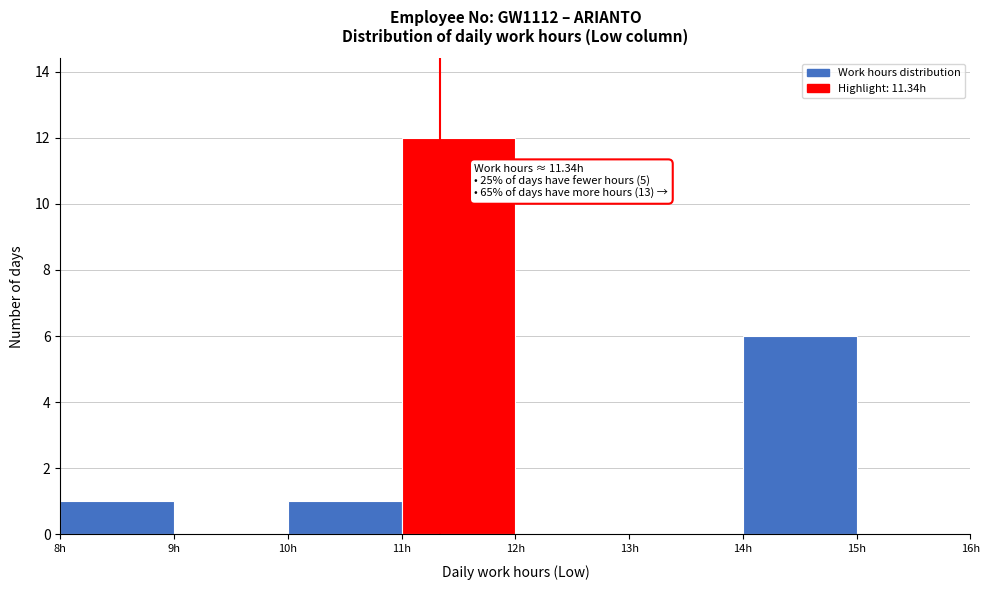

Which range on the x-axis has the tallest bar?

11 to 12